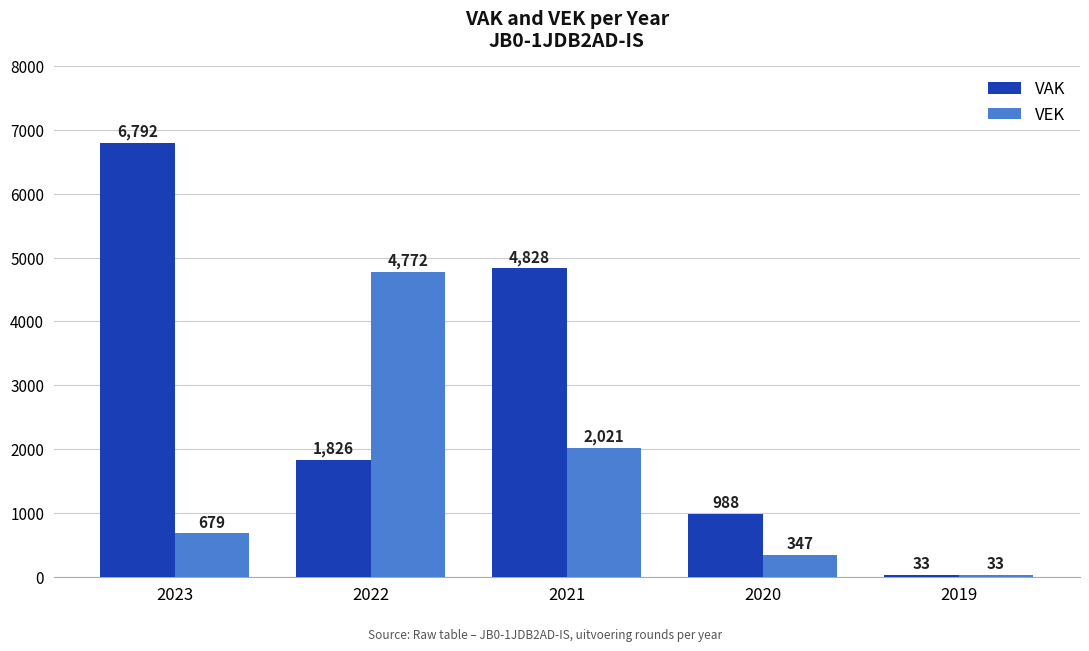

What is the value of the VEK bar at the 2nd from the left?

4772